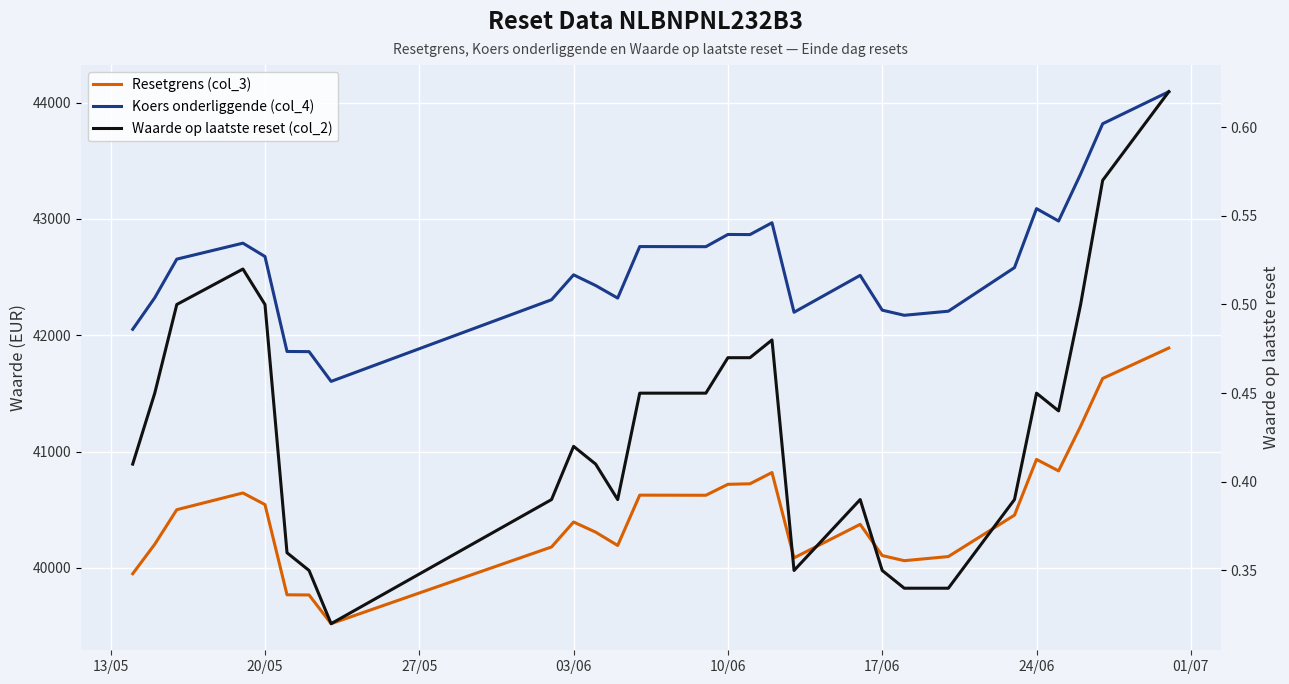

Is it true that Waarde op laatste reset (col_2) equals 0.3 at 03/06?

False